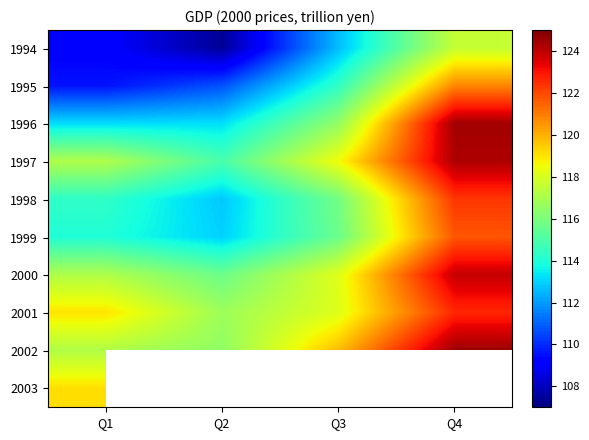

The value of 2000 at Q2 is 115.7. True or false?

True